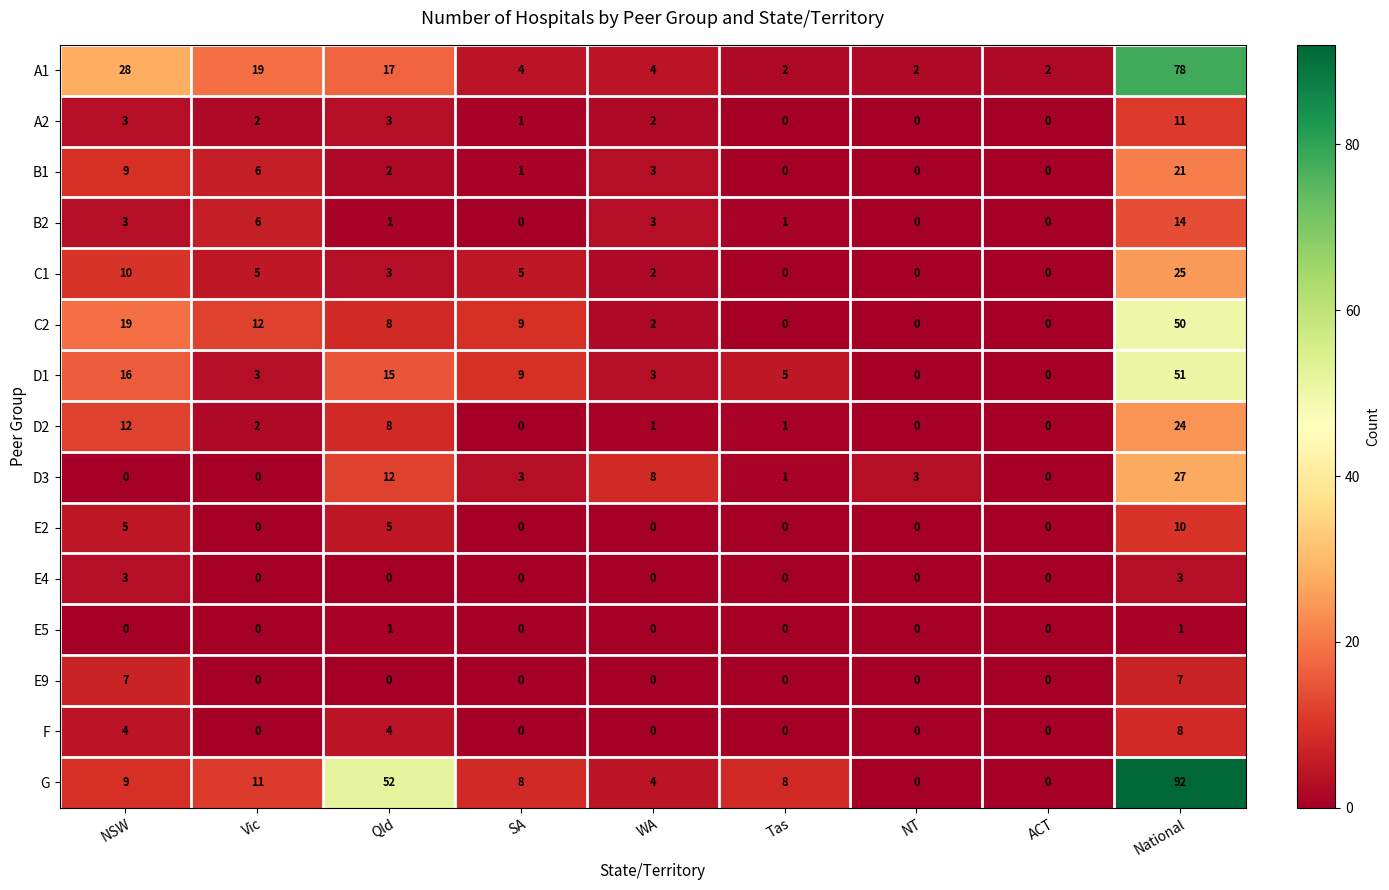

At which category is the sum across all series the highest?

National